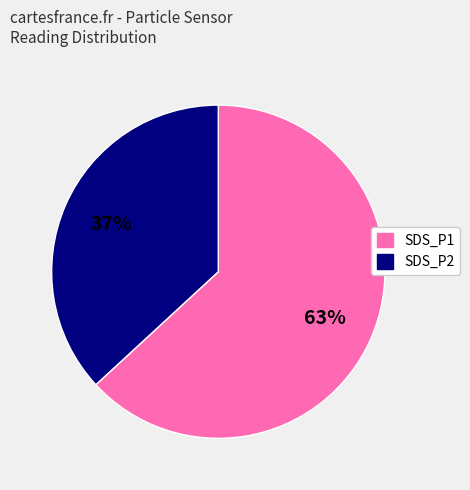

What is the largest slice in the pie chart?

SDS_P1